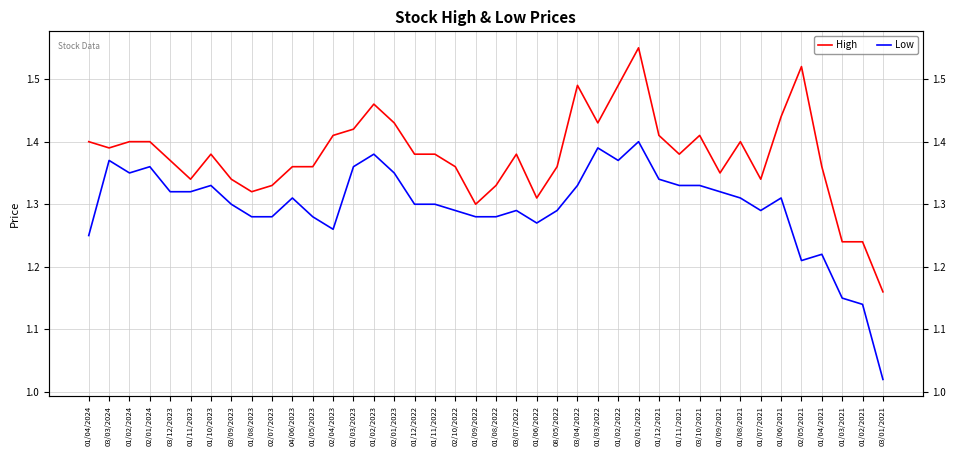

True or false: High and Low cross at least once.

False